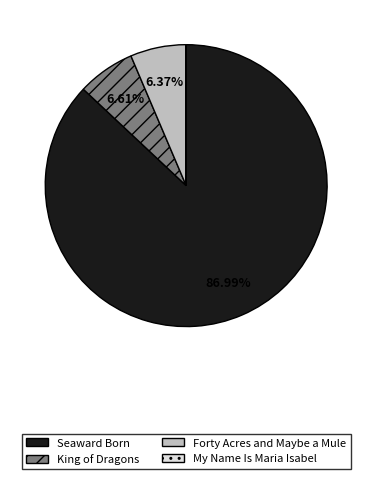

What is the largest slice in the pie chart?

Seaward Born